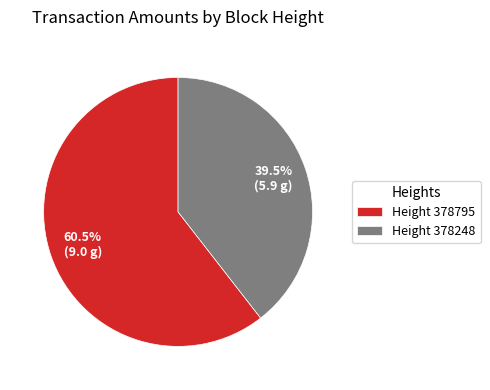

What is the majority slice?

Height 378795